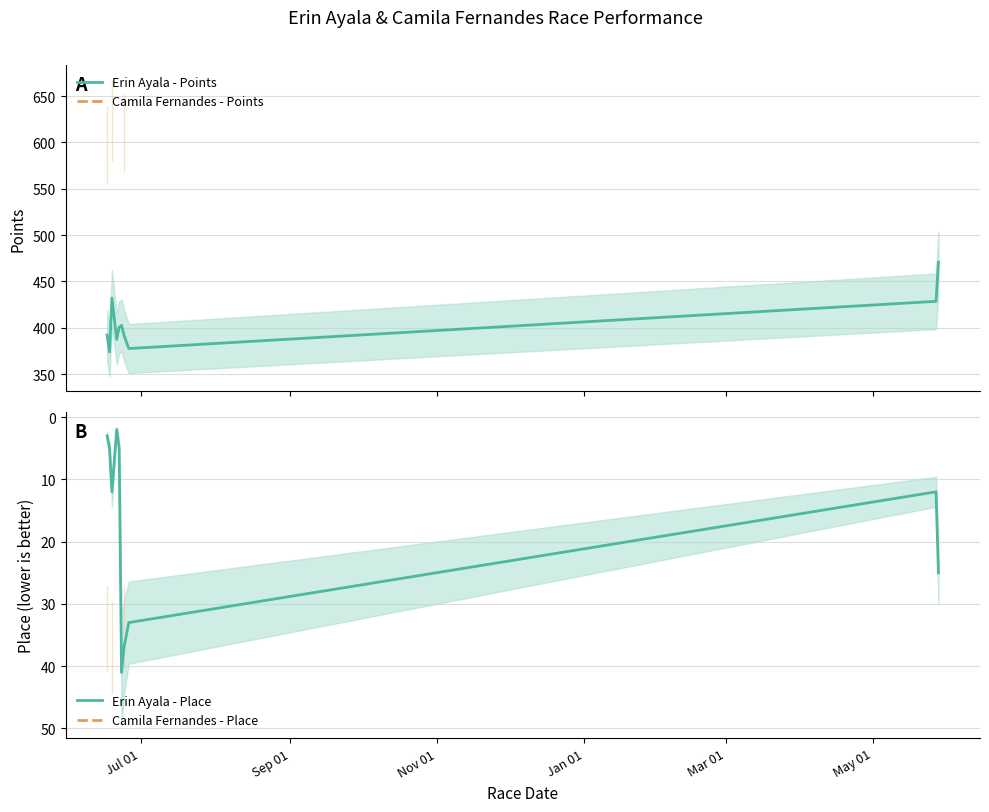

How many values in Camila Fernandes - Points are above zero?

3